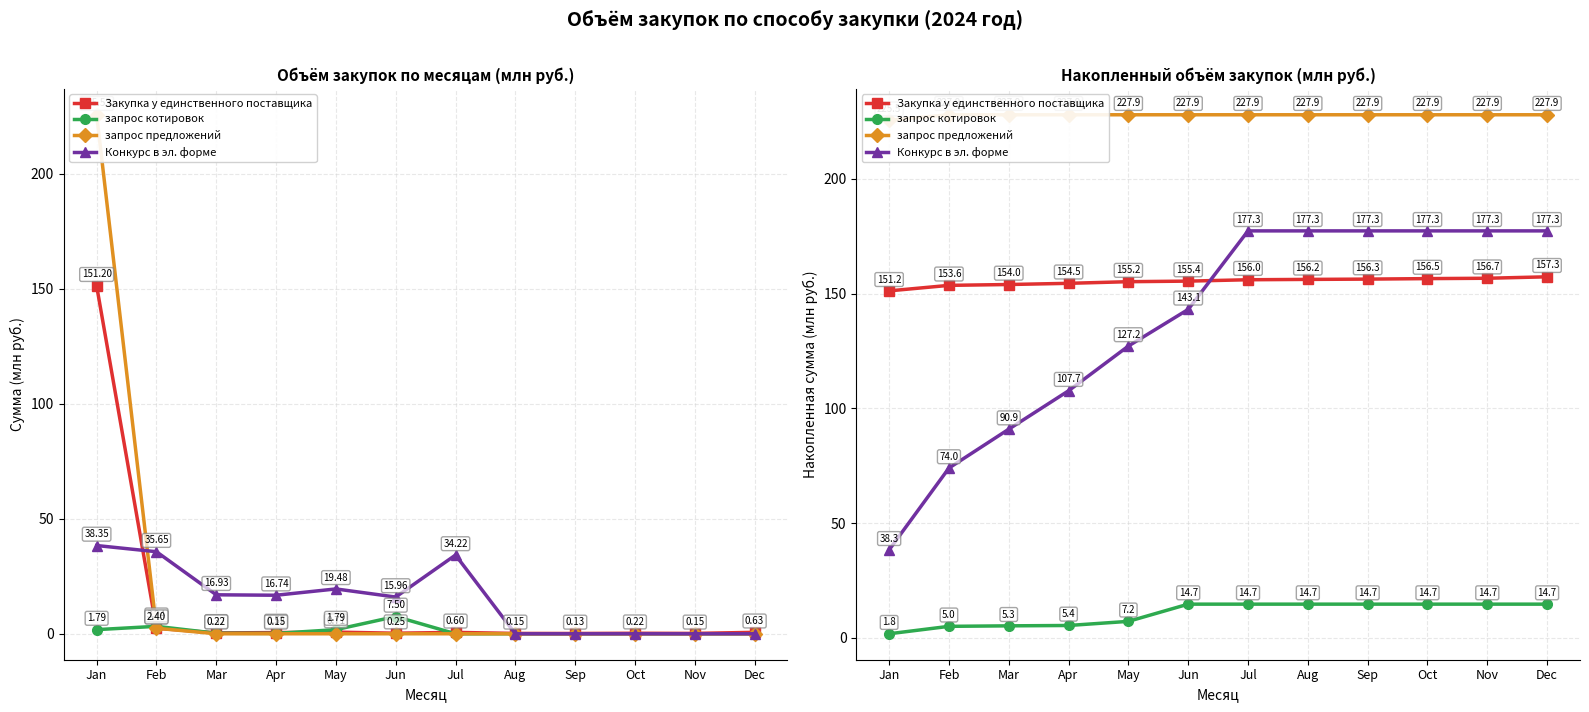

At which label does запрос котировок first exceed 14?

Jun